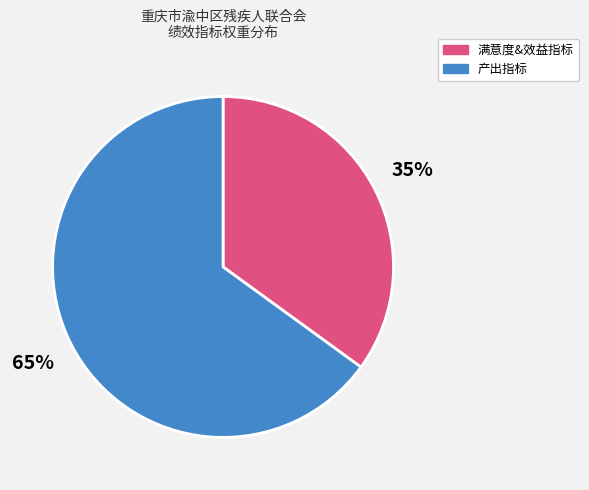

Which slice is the smallest?

满意度&效益指标